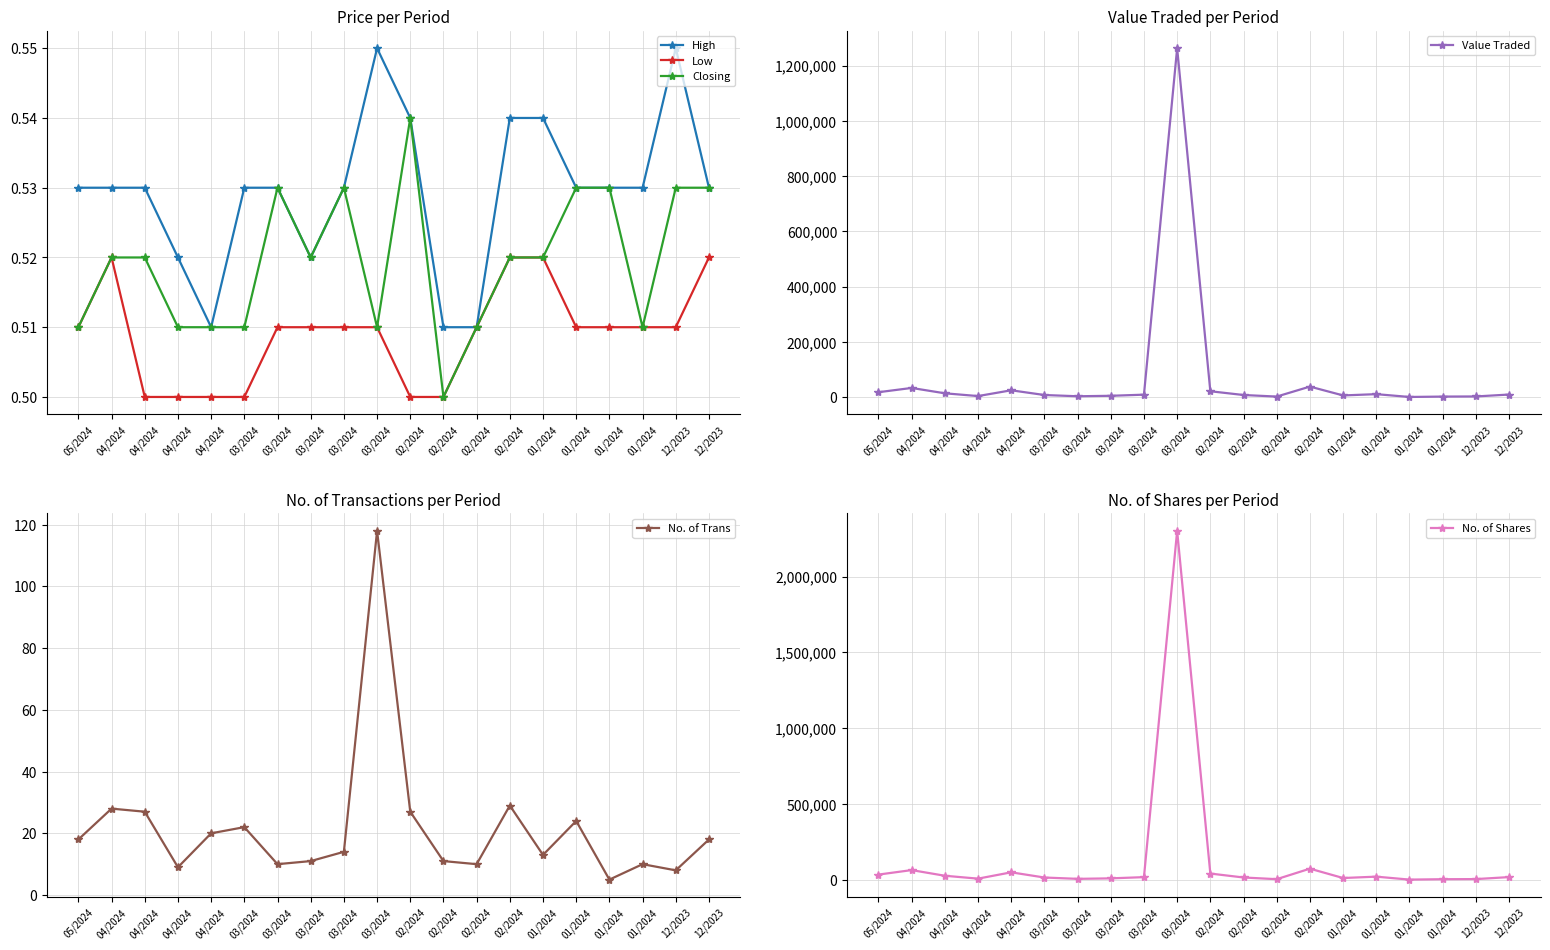

Reading left to right, what are all the values shown in this chart?

High: 05/2024=0.5	04/2024=0.5	04/2024=0.5	04/2024=0.5	04/2024=0.5	03/2024=0.5	03/2024=0.5	03/2024=0.5	03/2024=0.5	03/2024=0.6	02/2024=0.5	02/2024=0.5	02/2024=0.5	02/2024=0.5	01/2024=0.5	01/2024=0.5	01/2024=0.5	01/2024=0.5	12/2023=0.6	12/2023=0.5
Low: 05/2024=0.5	04/2024=0.5	04/2024=0.5	04/2024=0.5	04/2024=0.5	03/2024=0.5	03/2024=0.5	03/2024=0.5	03/2024=0.5	03/2024=0.5	02/2024=0.5	02/2024=0.5	02/2024=0.5	02/2024=0.5	01/2024=0.5	01/2024=0.5	01/2024=0.5	01/2024=0.5	12/2023=0.5	12/2023=0.5
Closing: 05/2024=0.5	04/2024=0.5	04/2024=0.5	04/2024=0.5	04/2024=0.5	03/2024=0.5	03/2024=0.5	03/2024=0.5	03/2024=0.5	03/2024=0.5	02/2024=0.5	02/2024=0.5	02/2024=0.5	02/2024=0.5	01/2024=0.5	01/2024=0.5	01/2024=0.5	01/2024=0.5	12/2023=0.5	12/2023=0.5
Value Traded: 05/2024=18077.0	04/2024=33483.0	04/2024=14132.0	04/2024=4093.0	04/2024=25040.0	03/2024=7908.0	03/2024=3417.0	03/2024=5081.0	03/2024=9194.0	03/2024=1263287.0	02/2024=21542.0	02/2024=7931.0	02/2024=2291.0	02/2024=38398.0	01/2024=6402.0	01/2024=11040.0	01/2024=855.0	01/2024=2240.0	12/2023=2708.0	12/2023=9619.0
No. of Trans: 05/2024=18.0	04/2024=28.0	04/2024=27.0	04/2024=9.0	04/2024=20.0	03/2024=22.0	03/2024=10.0	03/2024=11.0	03/2024=14.0	03/2024=118.0	02/2024=27.0	02/2024=11.0	02/2024=10.0	02/2024=29.0	01/2024=13.0	01/2024=24.0	01/2024=5.0	01/2024=10.0	12/2023=8.0	12/2023=18.0
No. of Shares: 05/2024=34768.0	04/2024=64362.0	04/2024=27070.0	04/2024=8032.0	04/2024=49686.0	03/2024=15440.0	03/2024=6649.0	03/2024=9884.0	03/2024=17927.0	03/2024=2301619.0	02/2024=41601.0	02/2024=15605.0	02/2024=4492.0	02/2024=73800.0	01/2024=12157.0	01/2024=21169.0	01/2024=1668.0	01/2024=4294.0	12/2023=5070.0	12/2023=18214.0